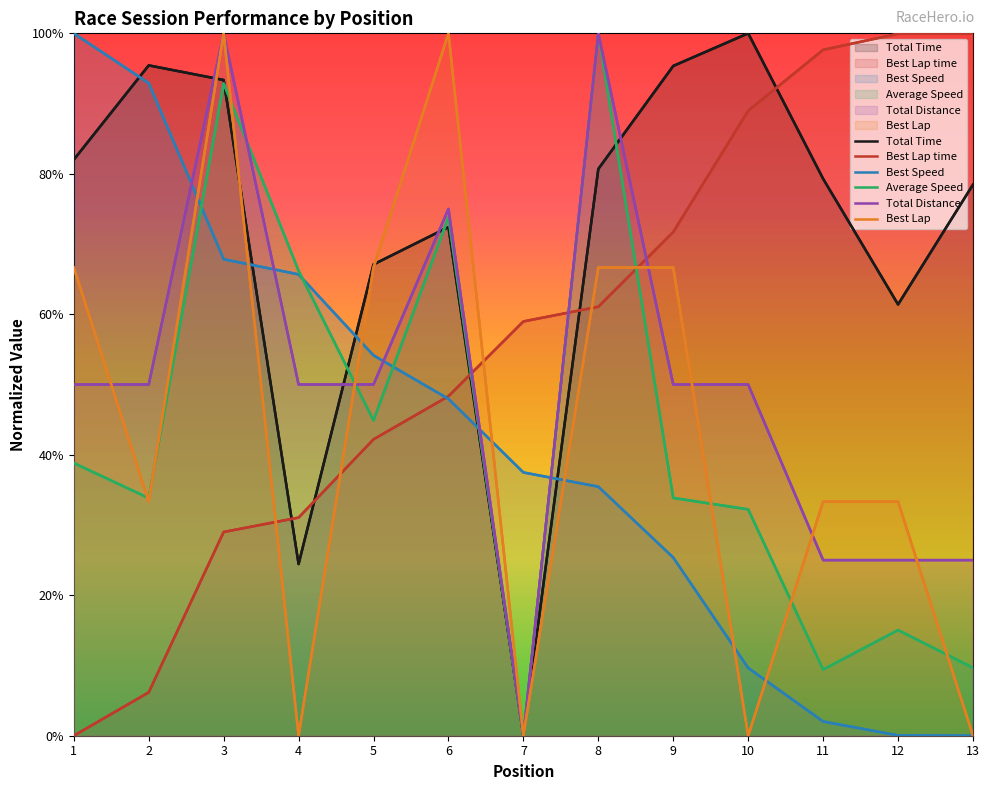

What is the average value of the Best Lap series?

0.4